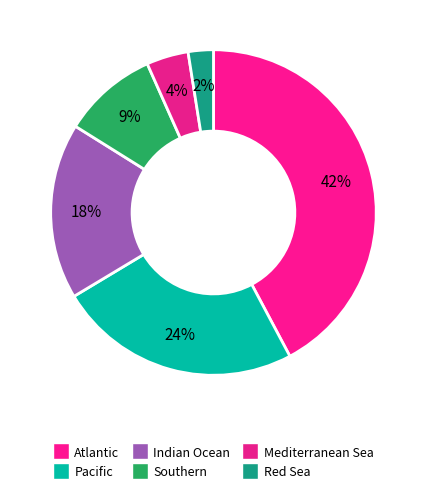

What portion of the pie excludes Pacific?

75.8%